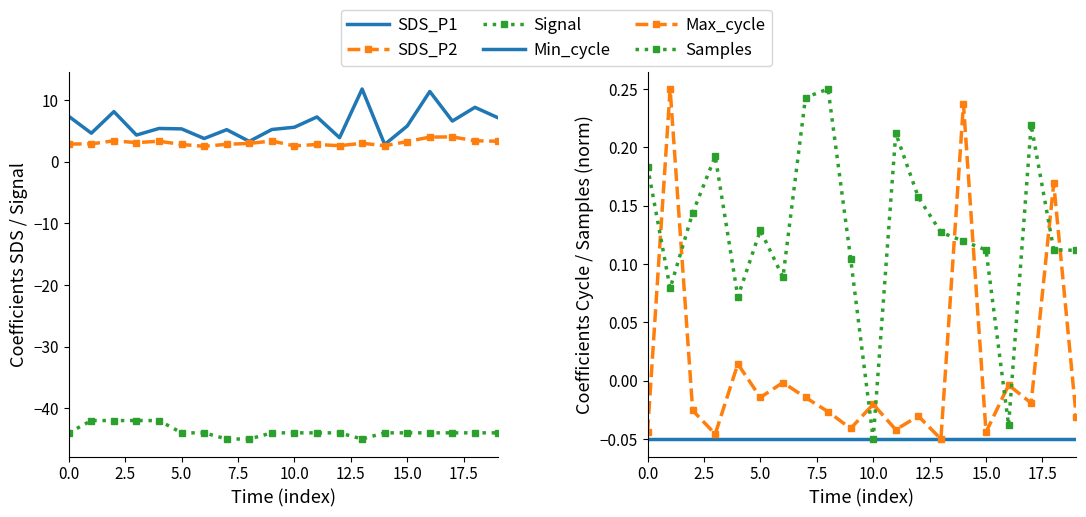

Which category has the lowest value in the Samples series?

10